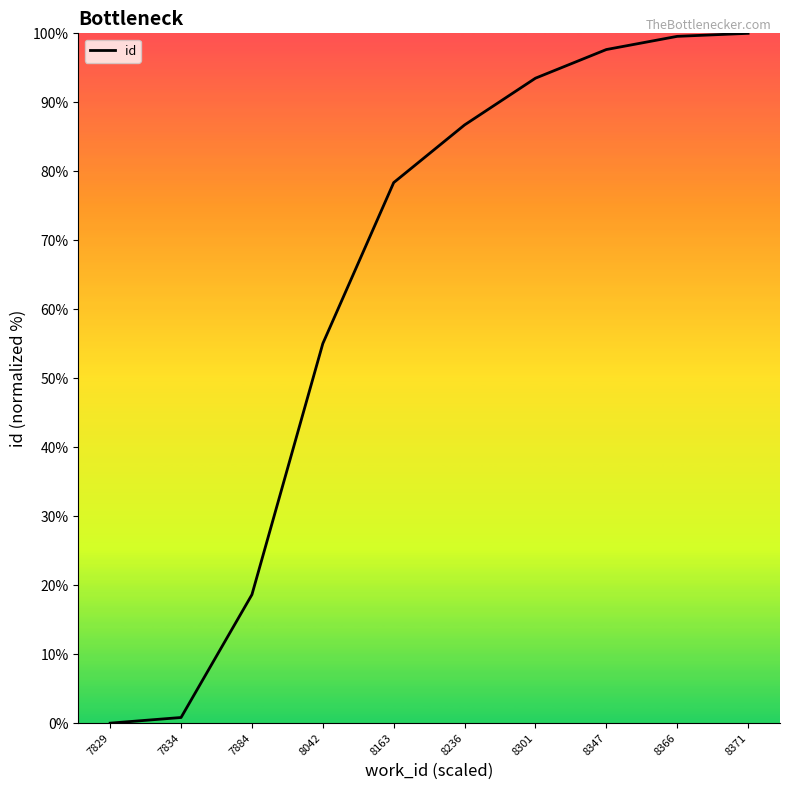

What is the difference between the values at 7829 and 8042?

55.0